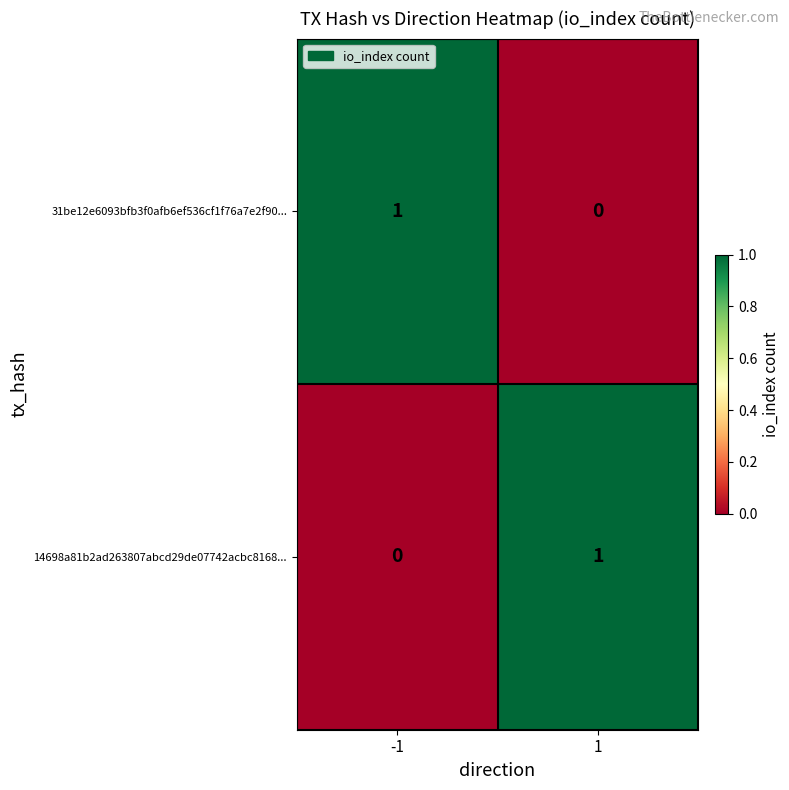

Reading left to right, transcribe all the data shown in this chart.

31be12e6093bfb3f0afb6ef536cf1f76a7e2f90...: -1=1	1=0
14698a81b2ad263807abcd29de07742acbc8168...: -1=0	1=1